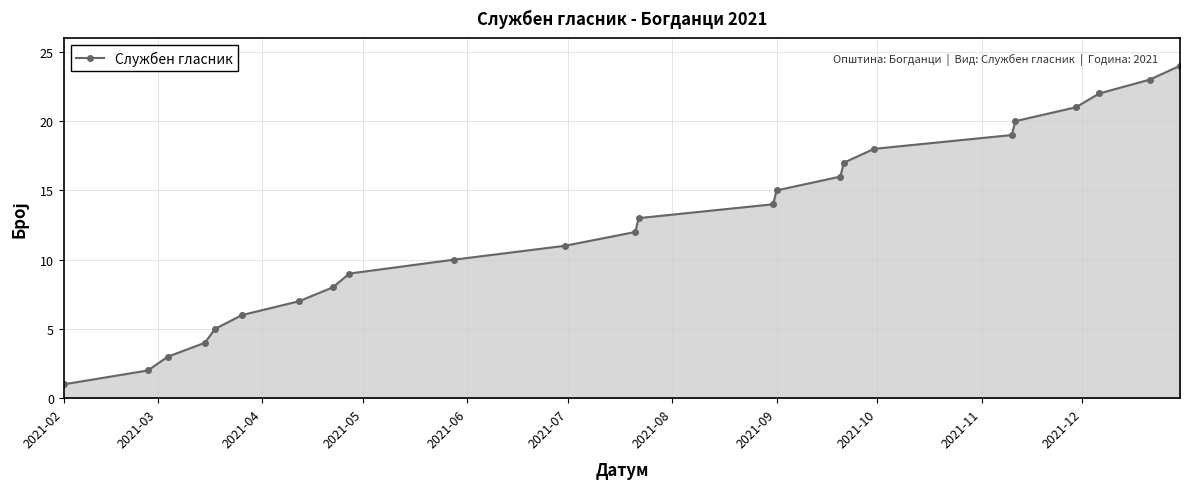

What is the greatest value displayed?

24